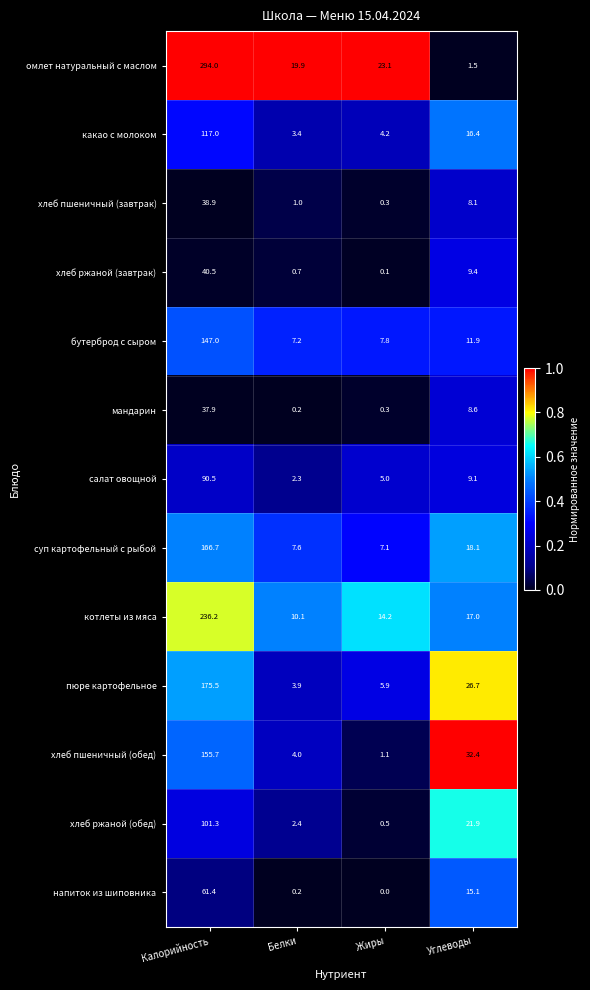

Is it true that напиток из шиповника equals -34.1 at Жиры?

False